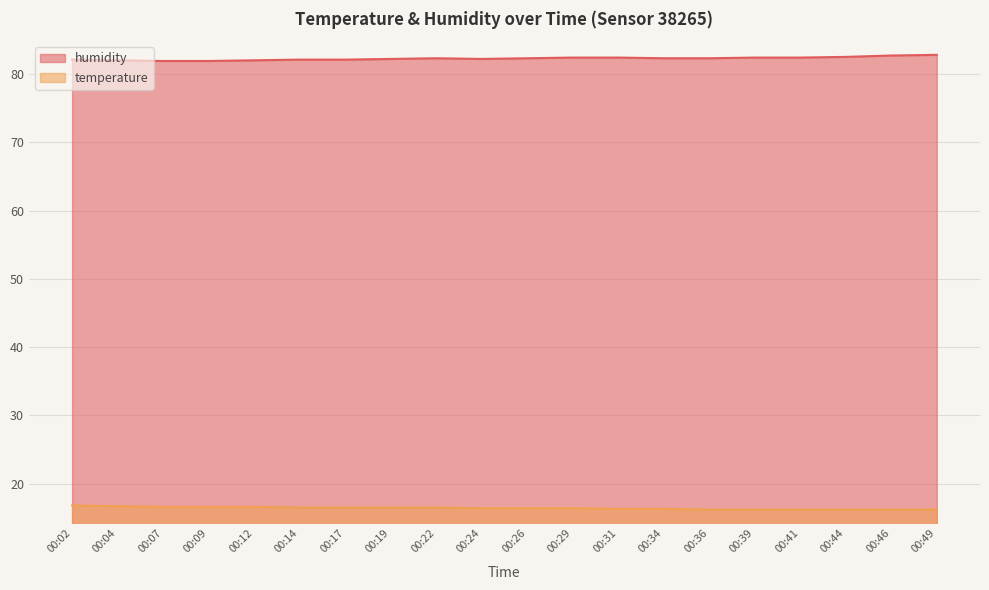

Count the number of data series in this chart.

2